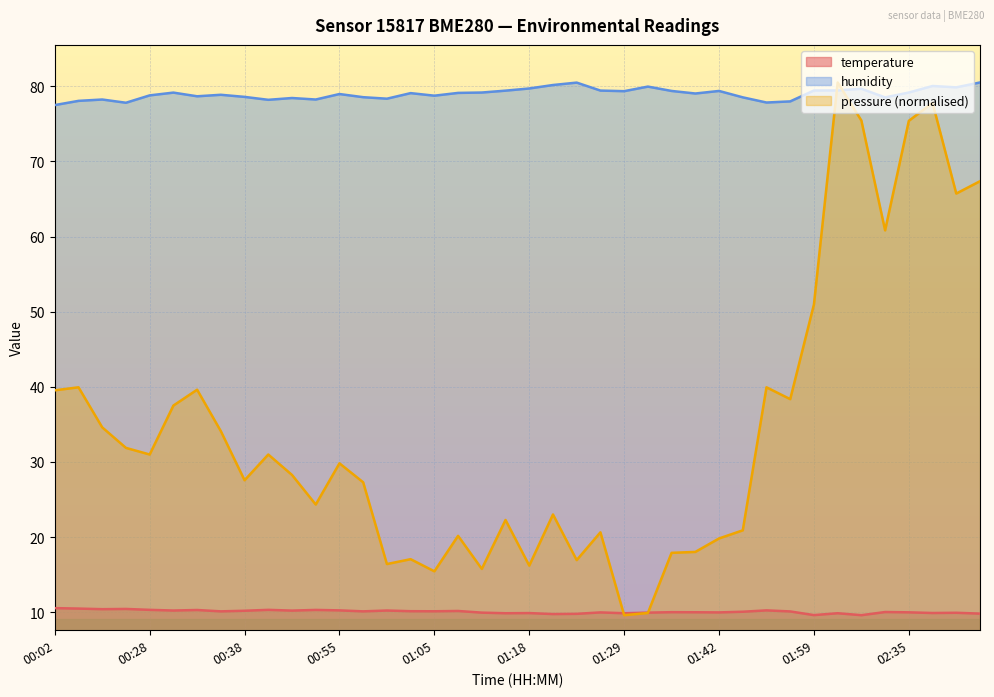

List the series in order of their overall mean, lowest first.

temperature, pressure (normalised), humidity